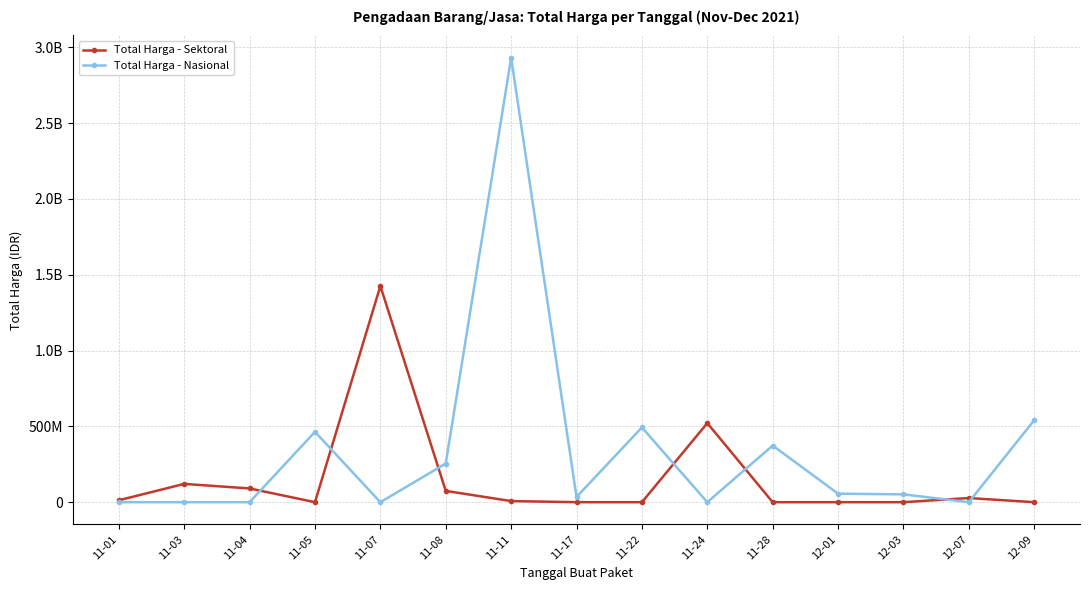

What is the total value across all series at 11-01?

12787500